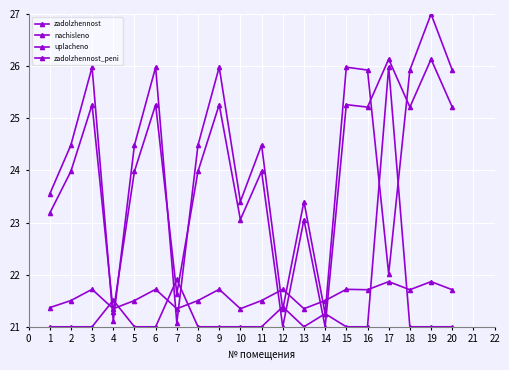

True or false: zadolzhennost_peni has more than 0 interior local peaks.

True